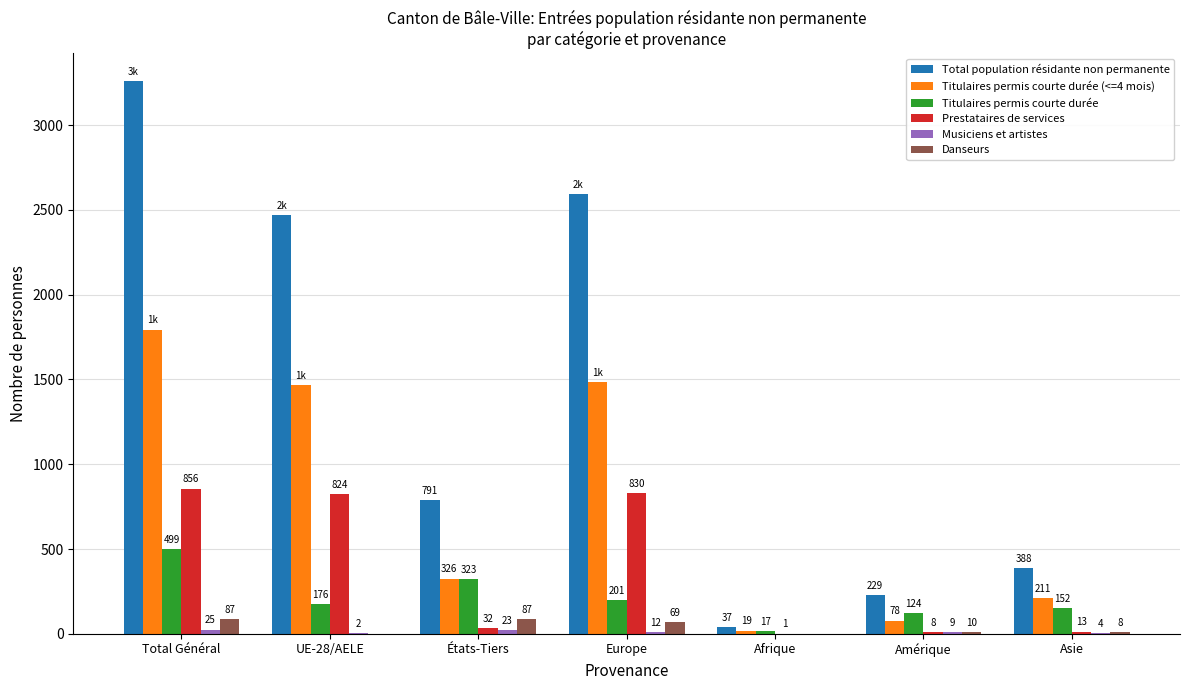

Between UE-28/AELE and États-Tiers, which series saw the biggest shift?

Total population résidante non permanente